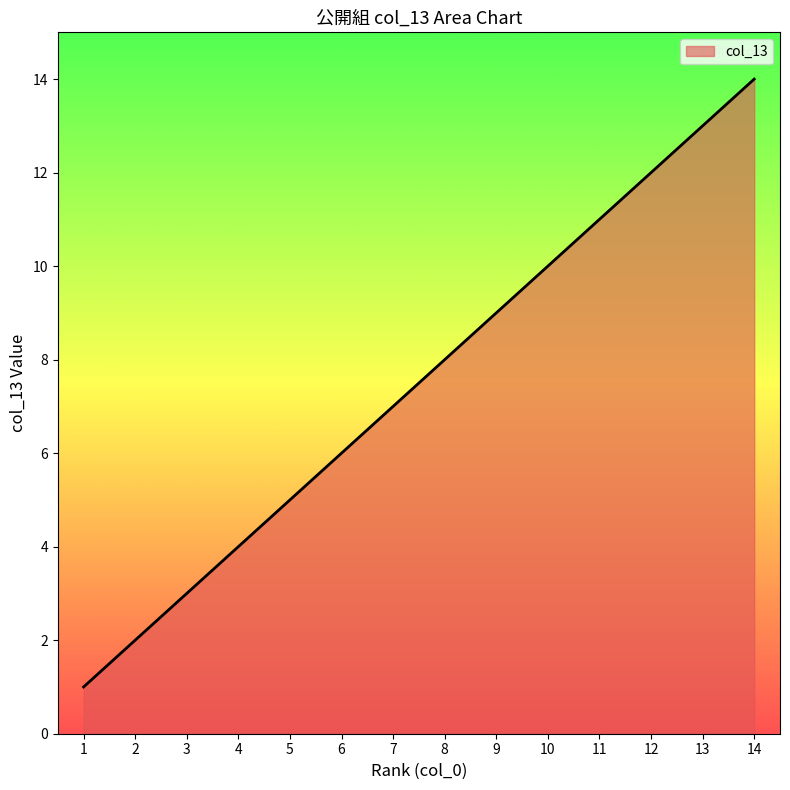

Rank the categories by value from highest to lowest.

14, 13, 12, 11, 10, 9, 8, 7, 6, 5, 4, 3, 2, 1